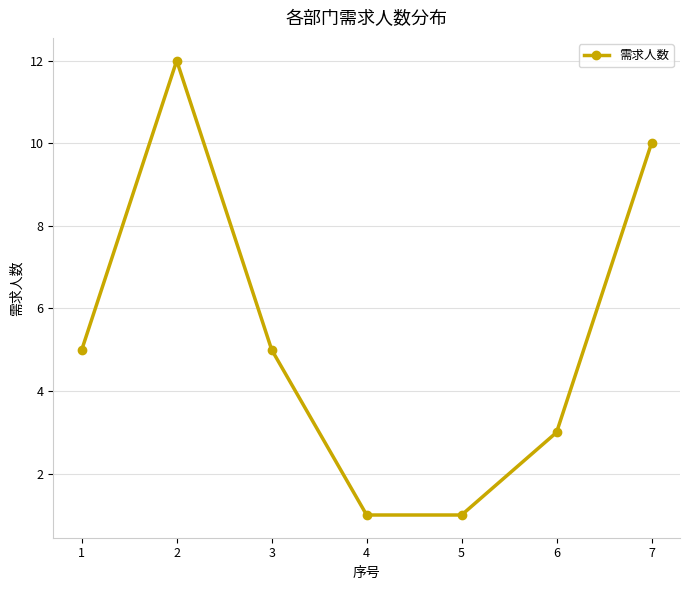

The chart shows a value of 0 at 4. True or false?

False